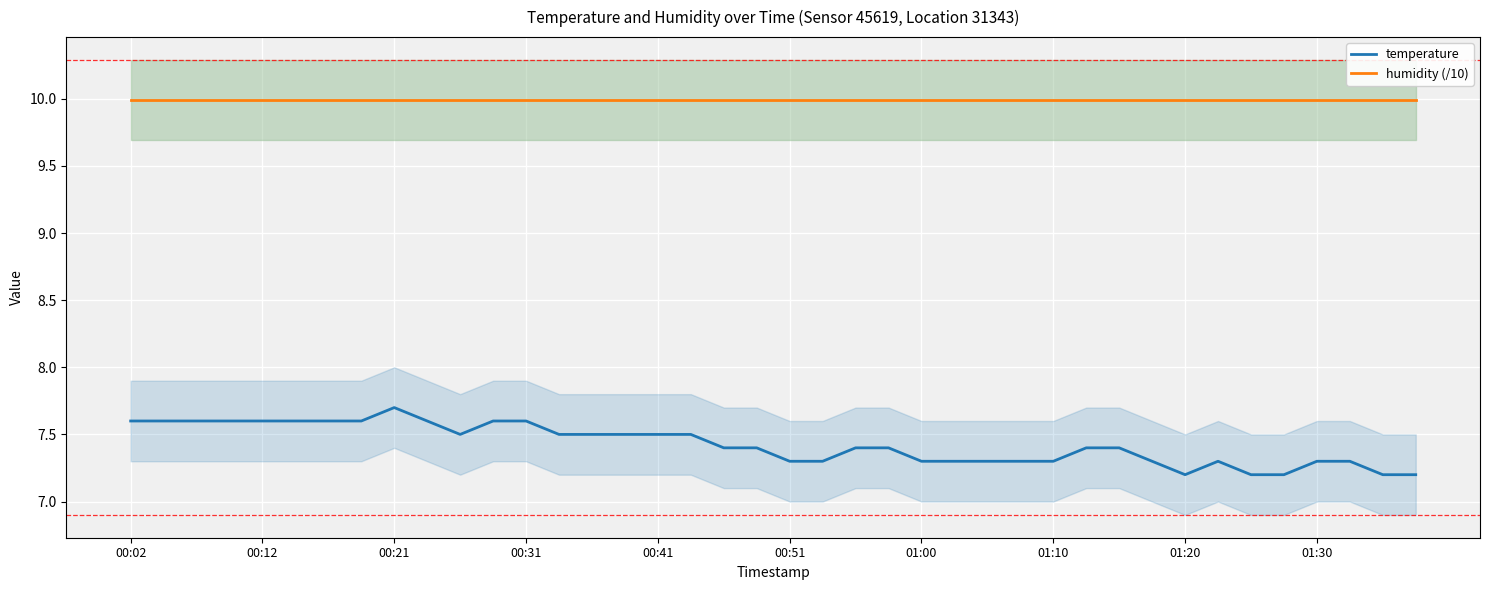

At 13, list the series in order from smallest to largest.

temperature, humidity (/10)